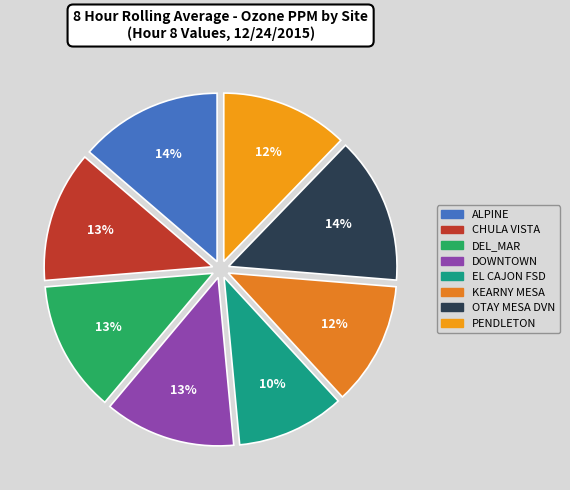

The OTAY MESA DVN slice represents 14% of the pie. True or false?

True